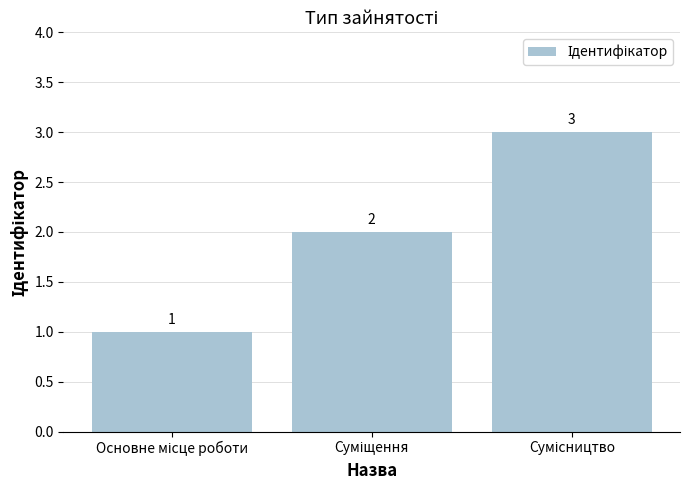

Count the values in the range 1 to 3.

3